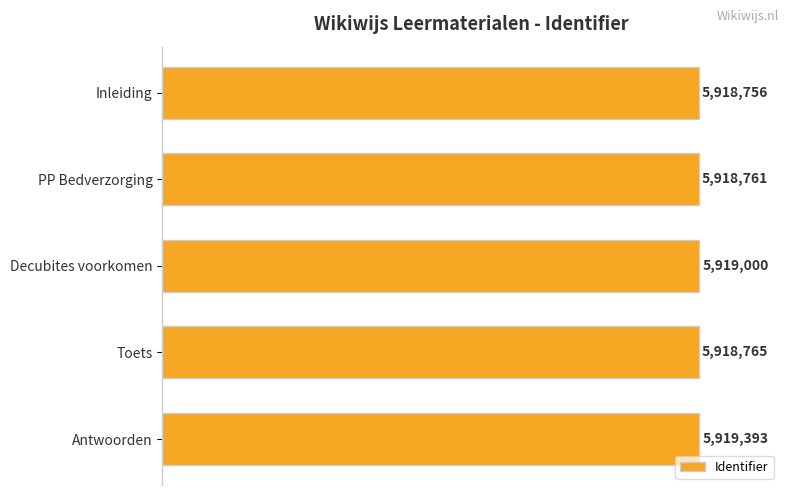

How many bars are there in total?

5